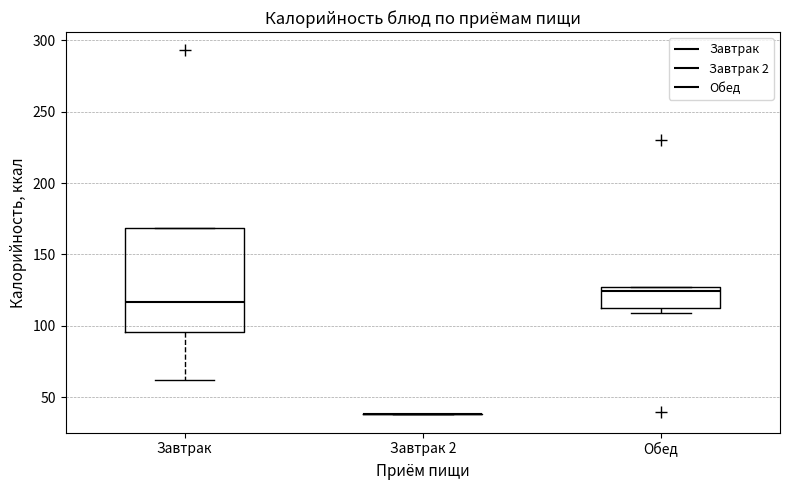

Reading left to right, transcribe this box plot: for each box, give where its median line is, the range the box spans, and where its two whiskers end, as read against the y-axis. The values are not printed on the chart, so give them approximately, as read against the axis.

Завтрак: median 115, box 95 to 170, whiskers 60 to 170
Завтрак 2: box collapsed to a line at 40, whiskers 40 to 40
Обед: median 125 (just below the box's upper edge), box 110 to 125, whiskers 110 (just below the box's lower edge) to 125